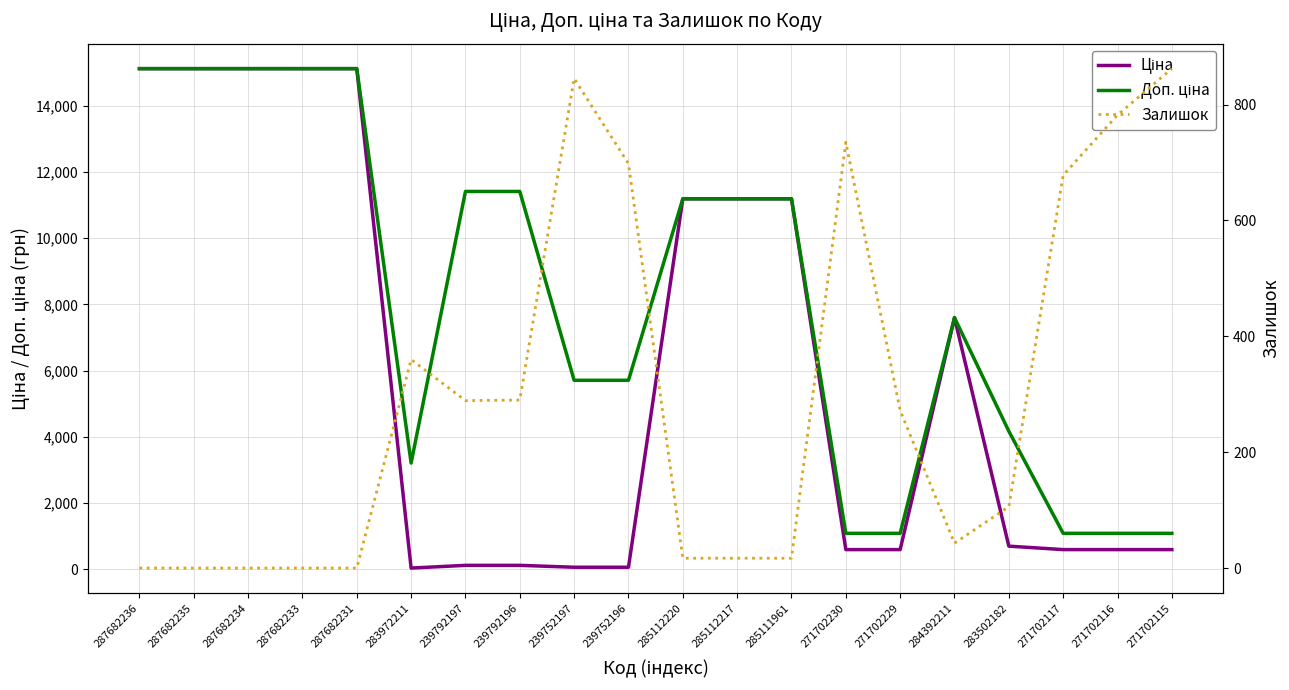

Which category has the lowest value across all series?

287682236